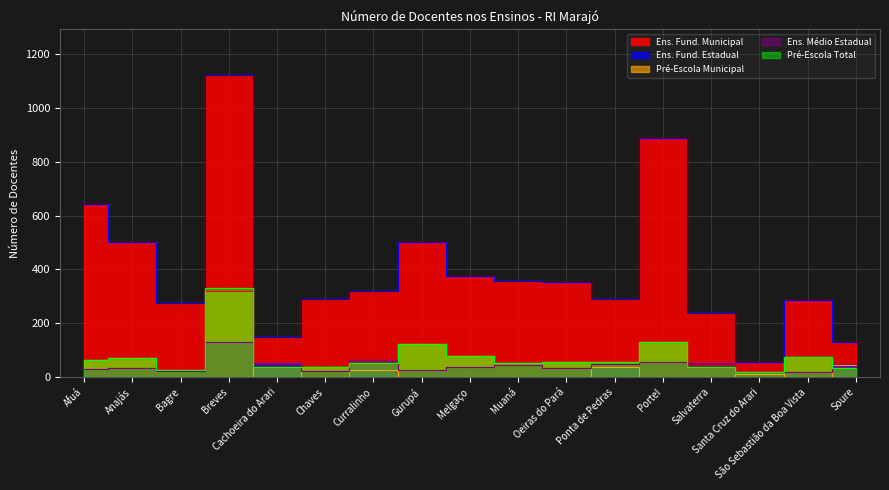

Where is Ens. Fund. Estadual nearest to the value 26?

Curralinho